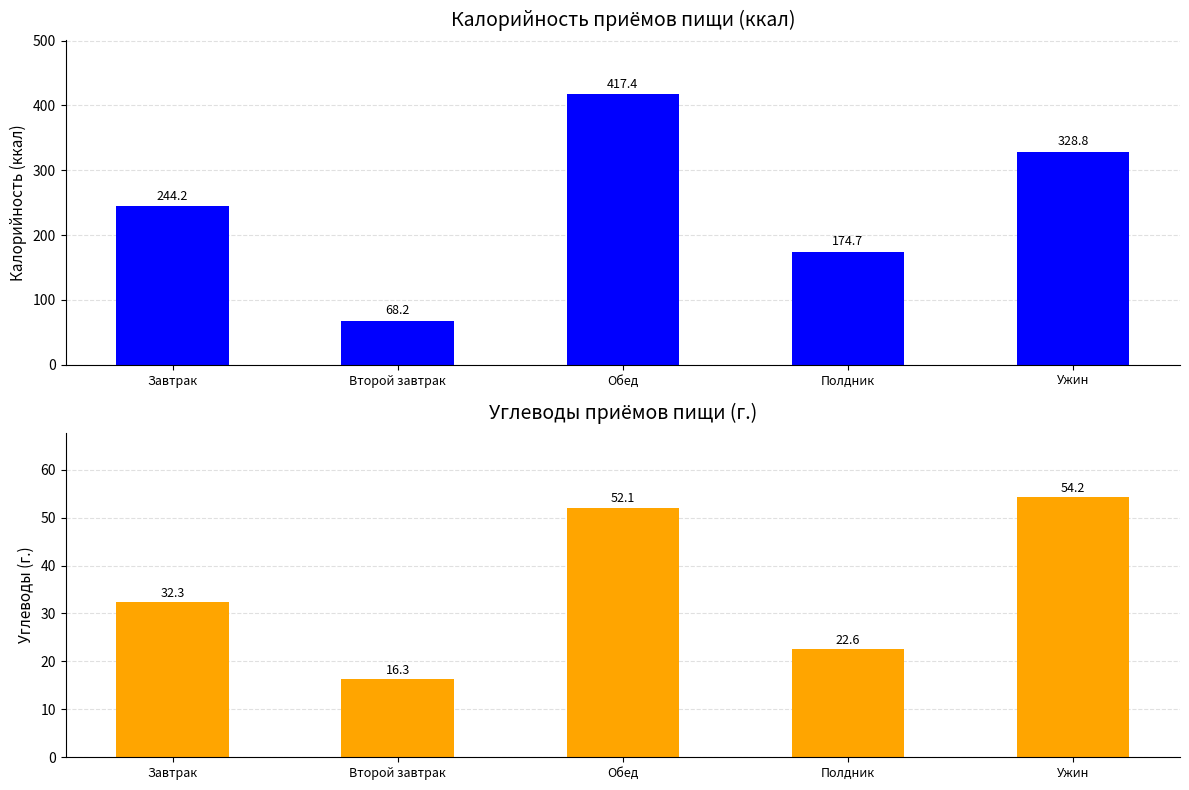

At which label does Калорийность reach its peak?

Обед